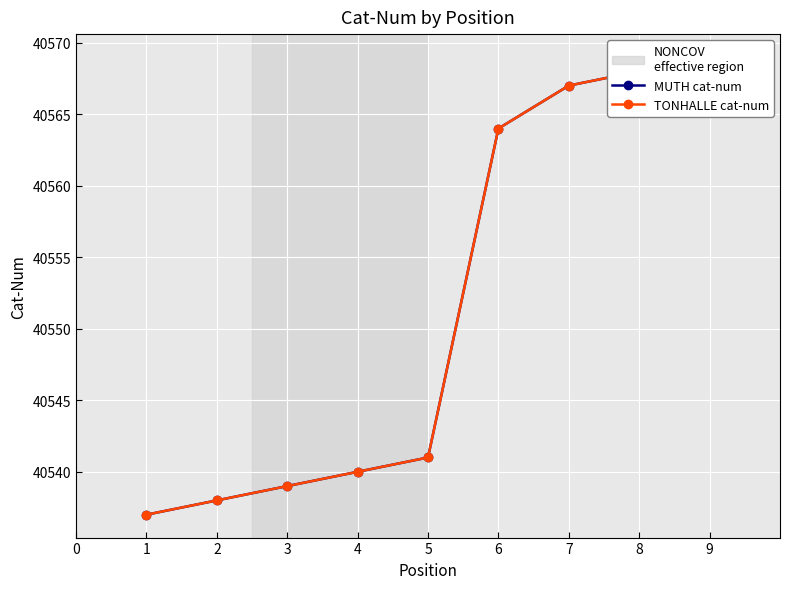

Reading right to left, transcribe all the data shown in this chart.

MUTH cat-num: 40569	40568	40567	40564	40541	40540	40539	40538	40537
TONHALLE cat-num: 40569	40568	40567	40564	40541	40540	40539	40538	40537